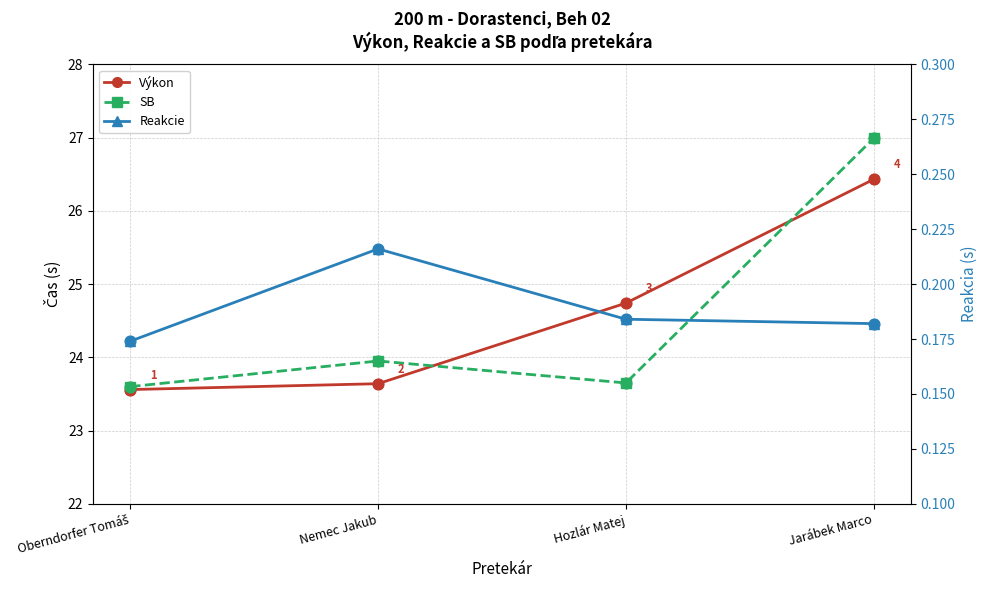

Which series contains the lowest Y value?

Reakcie